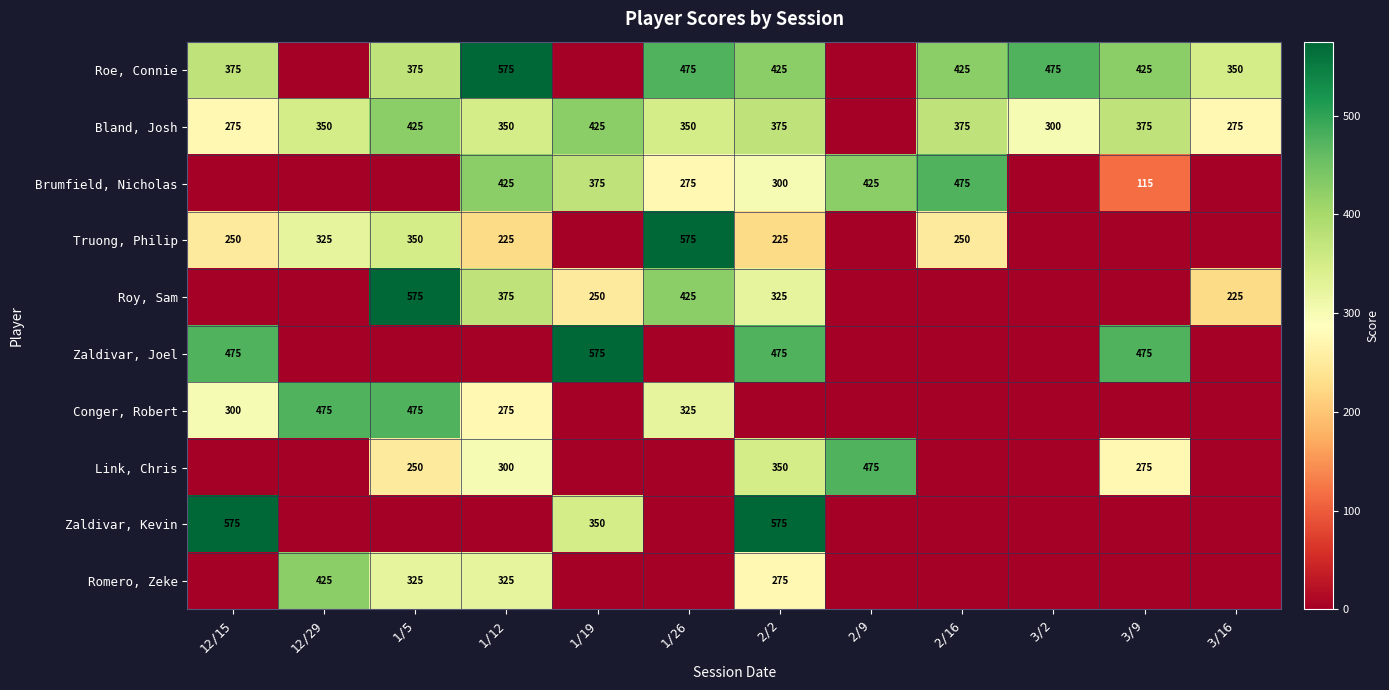

What is the sum of the Bland, Josh values at 2/2 and 1/12?

725